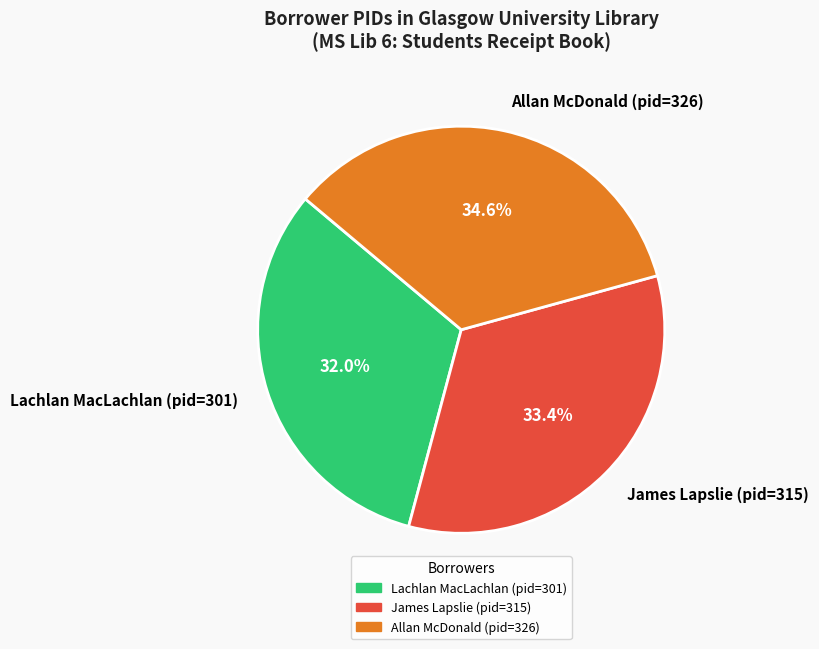

How many slices are in this pie chart?

3